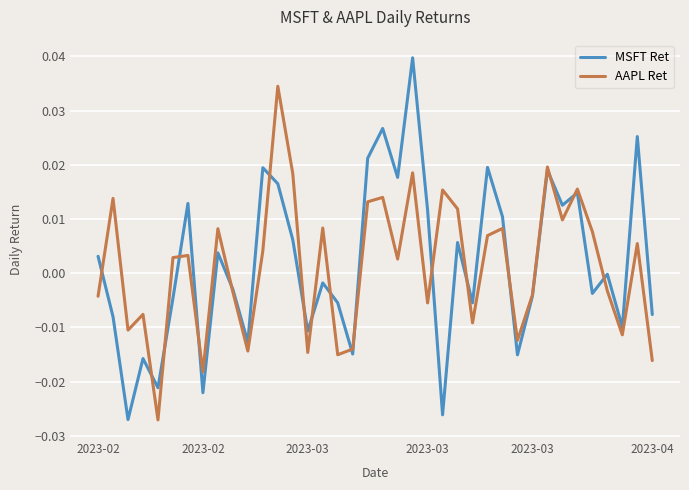

Which series has the largest range (max minus min)?

MSFT Ret